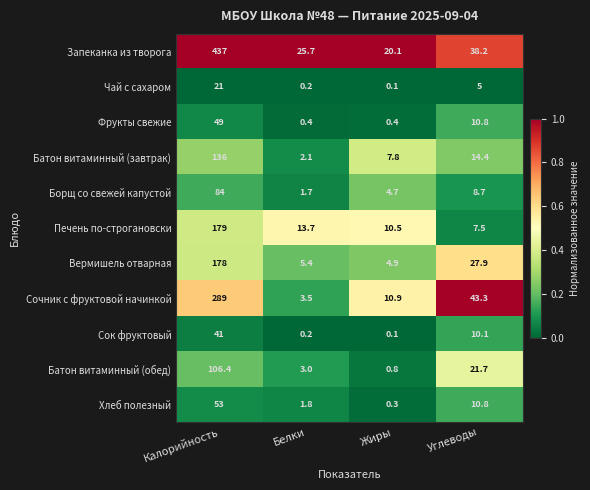

Which series has the widest spread of values?

Запеканка из творога